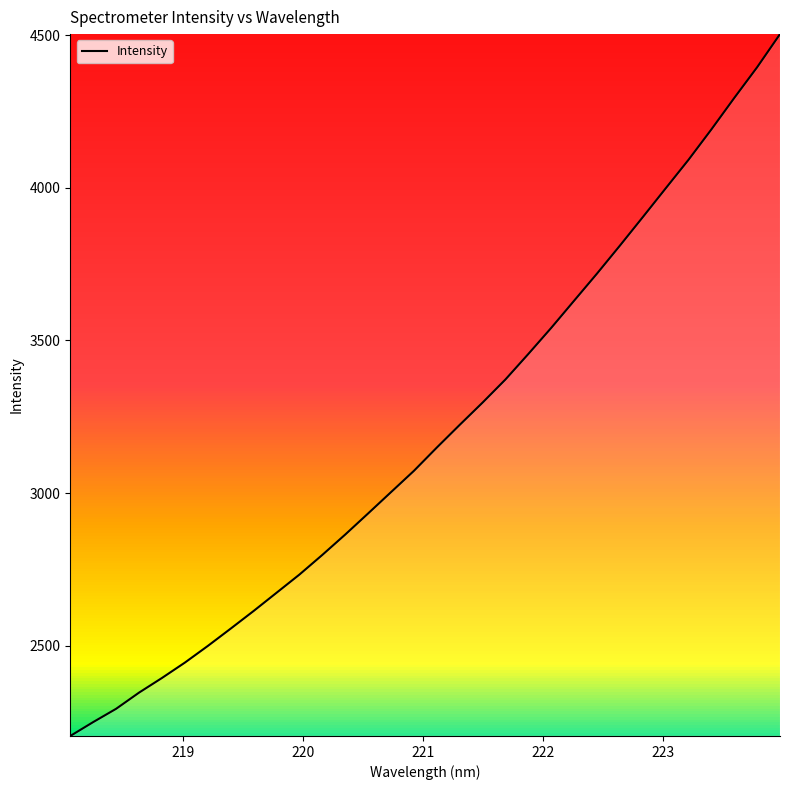

What is the average value?

3195.5